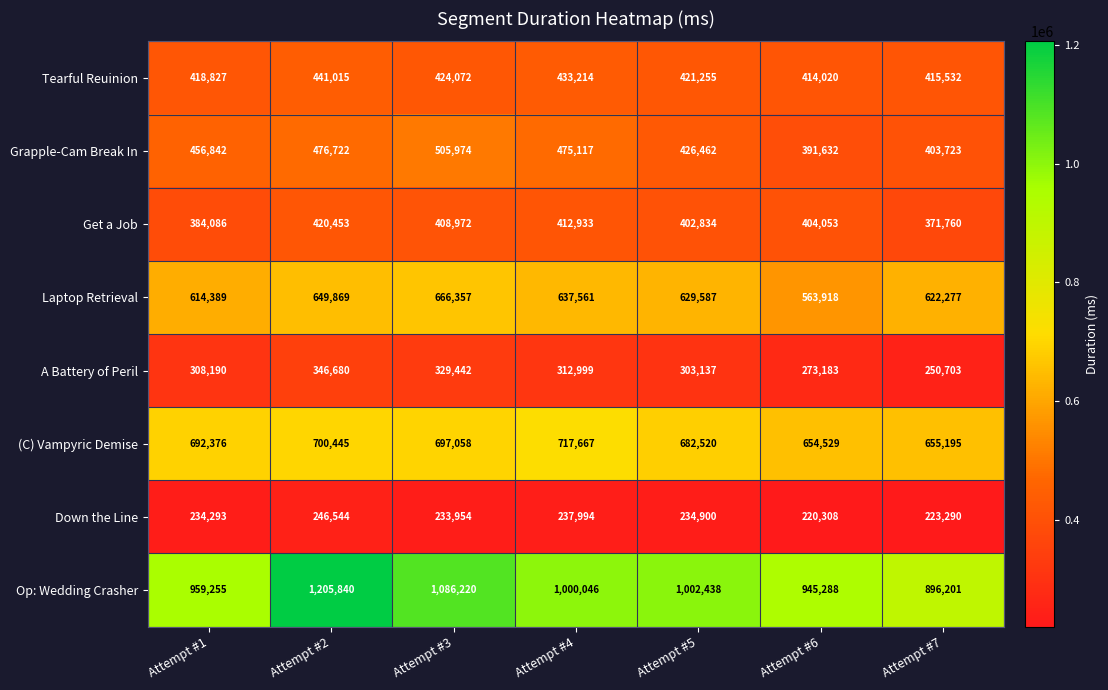

What is the smallest value displayed?

220308